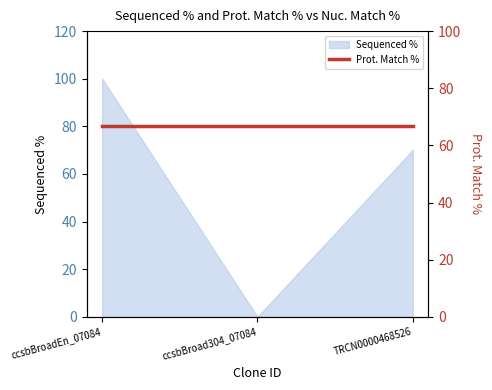

How many data points are less than 70?

1